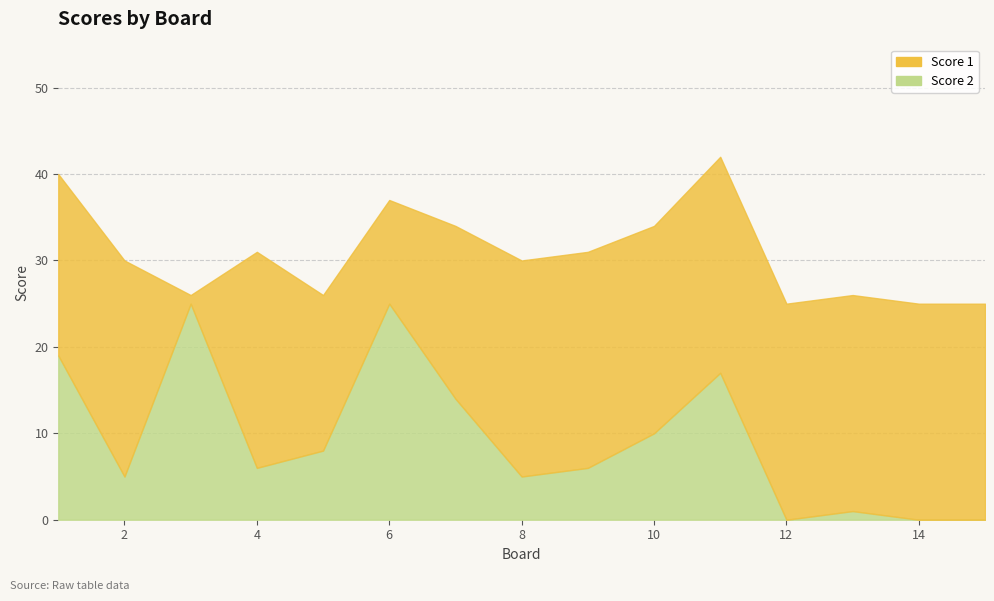

True or false: Score 2 and Score 1 intersect in this chart.

True